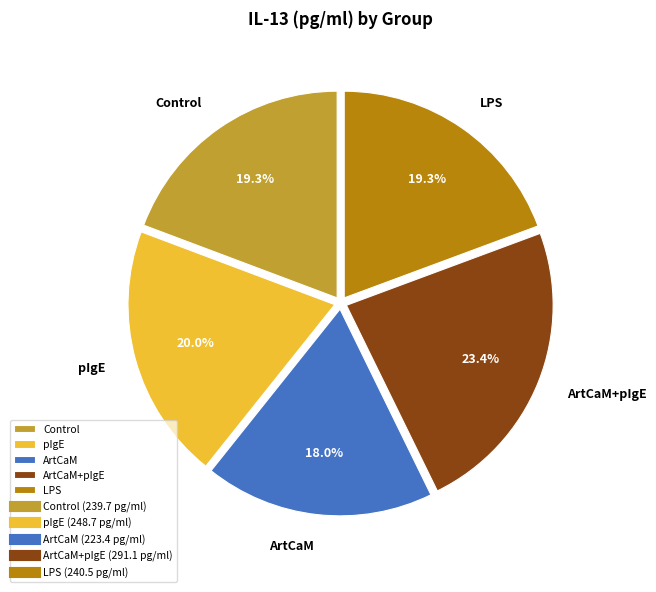

Is it true that pIgE is 25% of the pie?

False